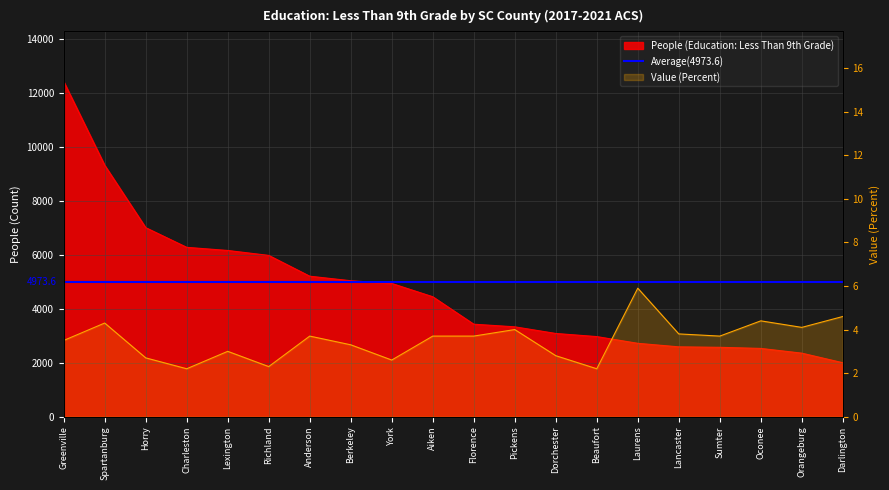

What is the difference between the maximum and minimum values in the People (Education: Less Than 9th Grade) series?

10415.0